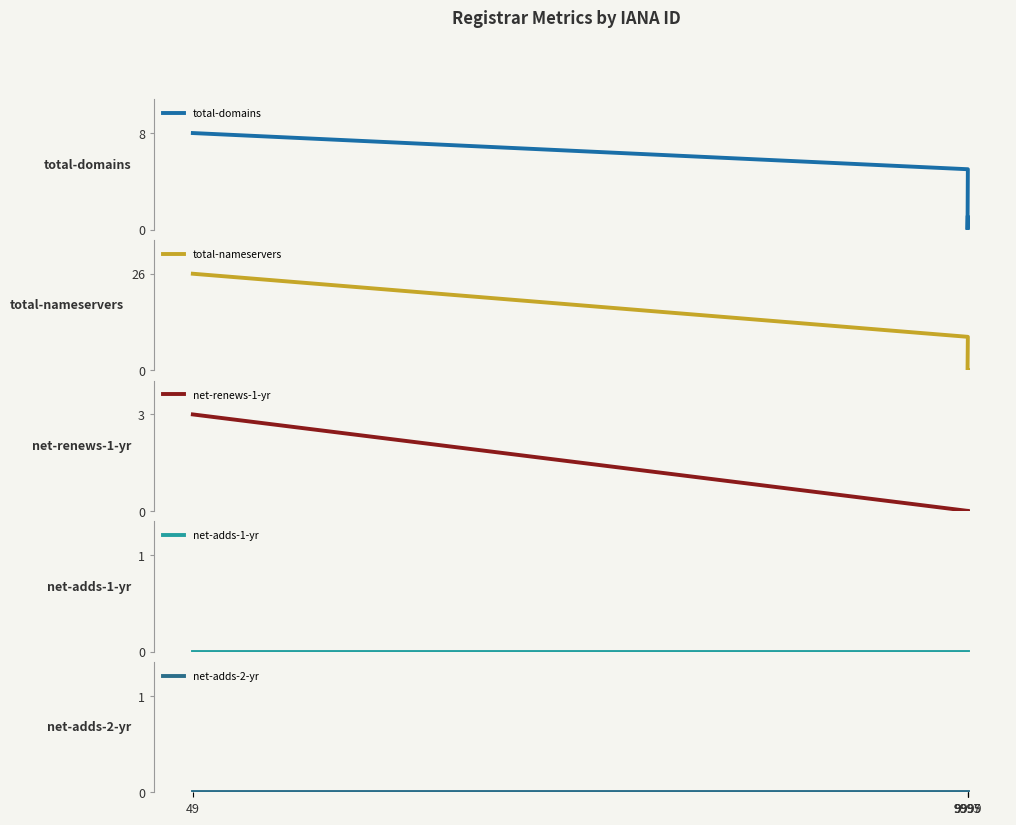

Reading left to right, transcribe all the data shown in this chart.

total-domains: 8	5	0	1
total-nameservers: 26	9	0	0
net-renews-1-yr: 3	0	0	0
net-adds-1-yr: 0	0	0	0
net-adds-2-yr: 0	0	0	0